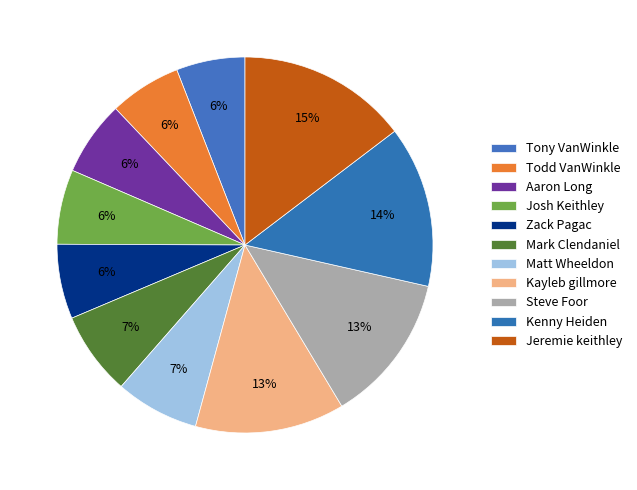

Which slice is the smallest?

Tony VanWinkle